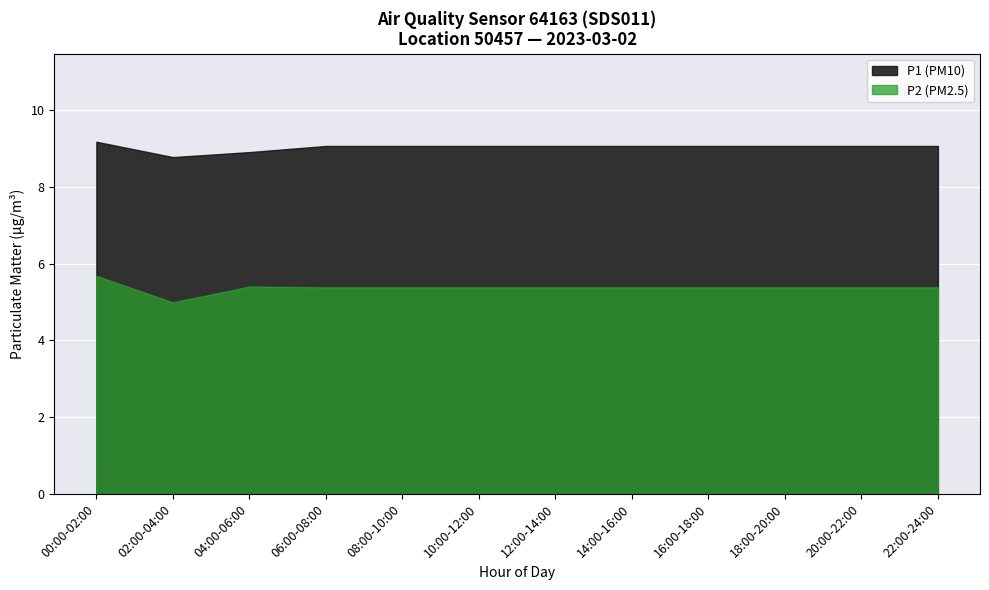

List the series in order of their peak value, highest first.

P1 (PM10), P2 (PM2.5)